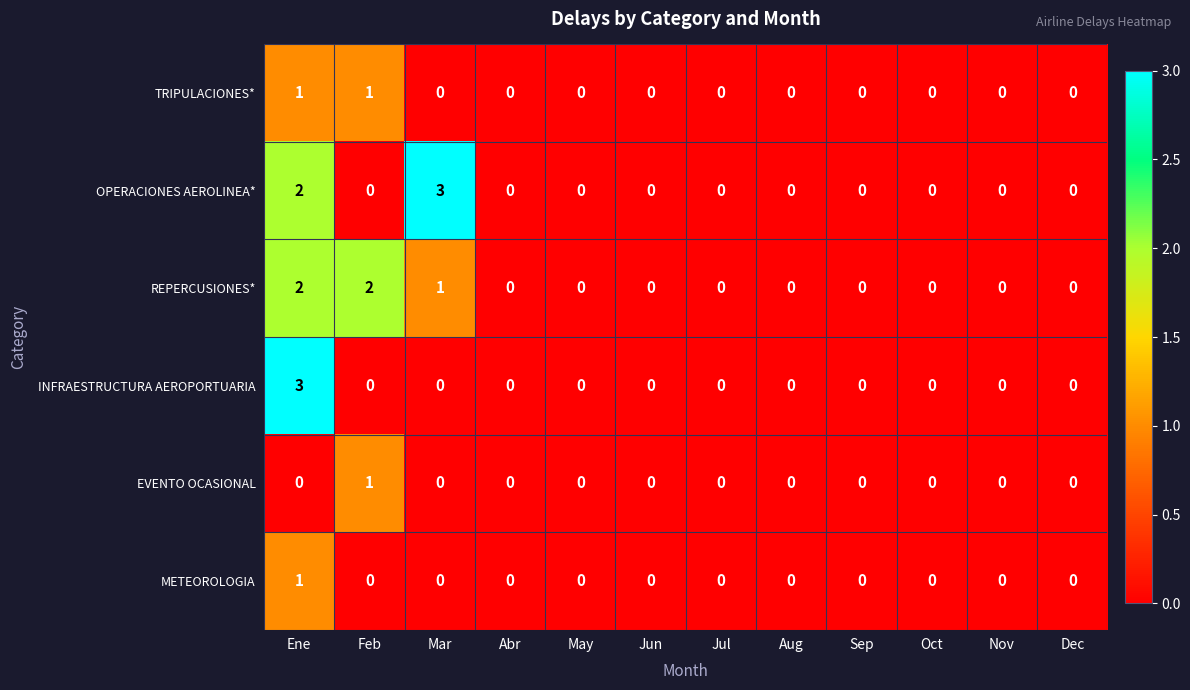

At which category is the sum across all series the highest?

Ene